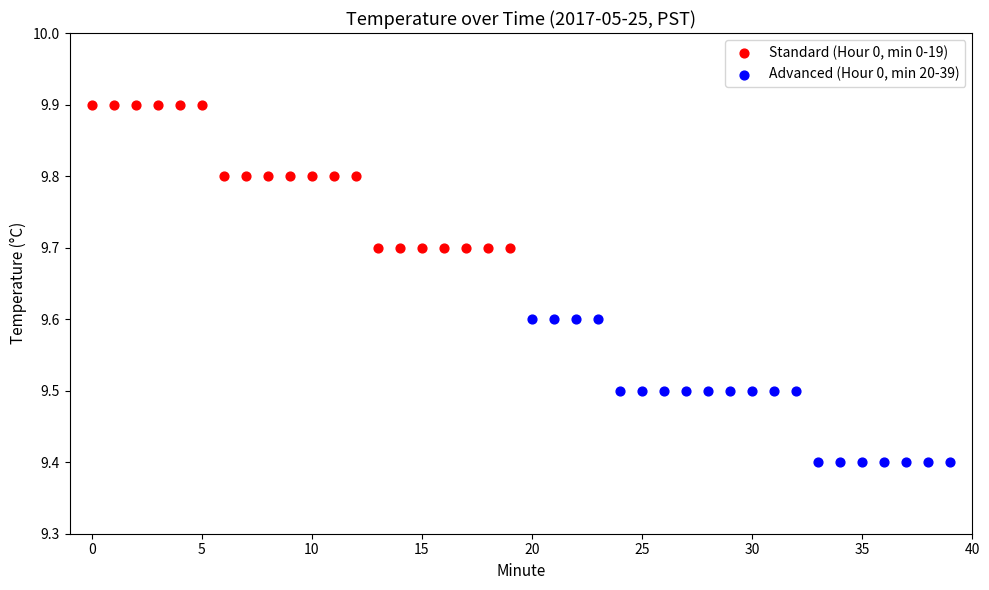

Which series contains the lowest Y value?

Advanced (Hour 0, min 20-39)